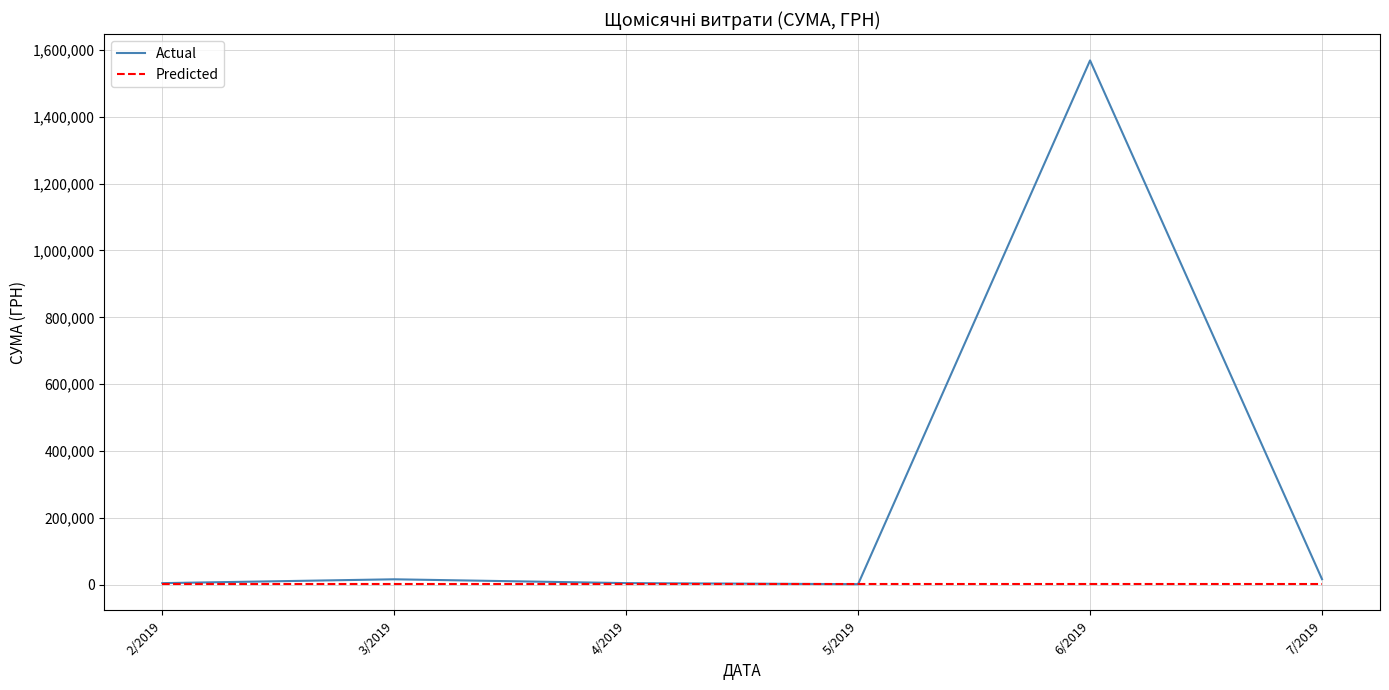

At how many categories does at least one series exceed 818656?

1